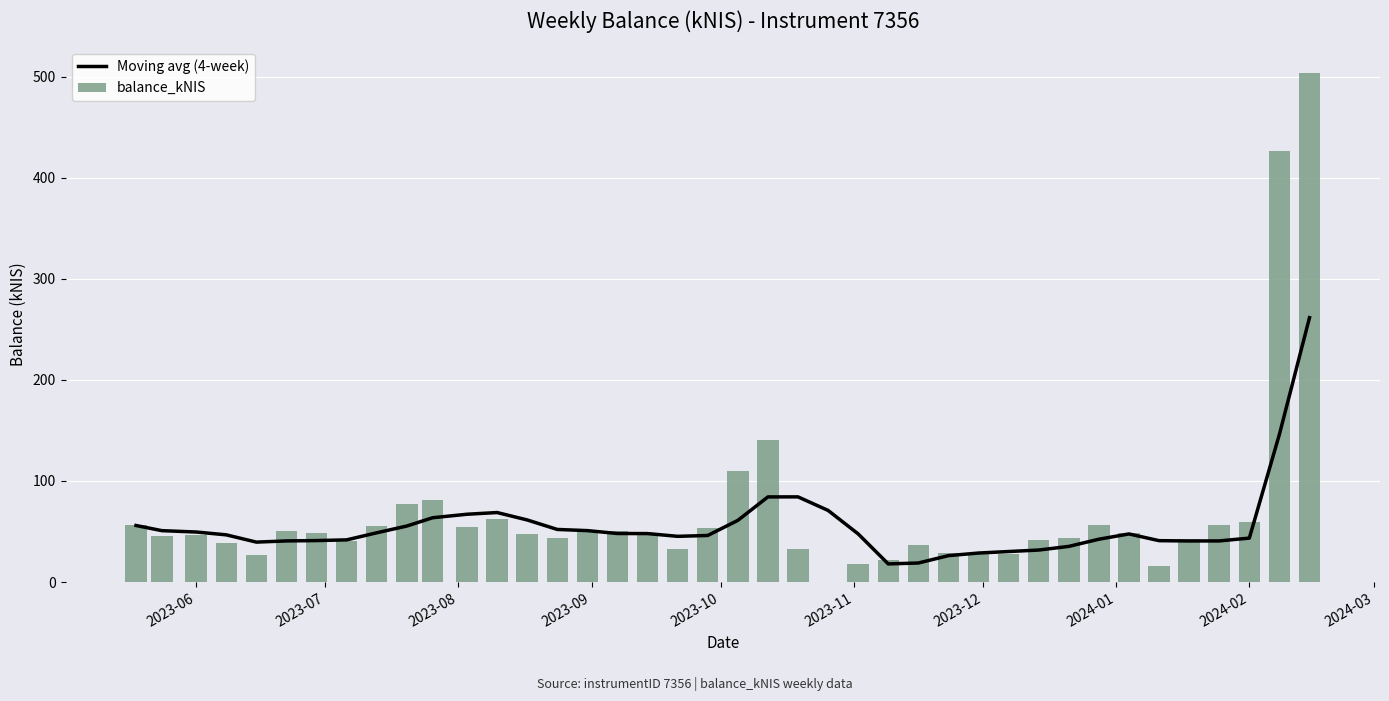

Where does the balance_kNIS series first go above 47?

2023-06